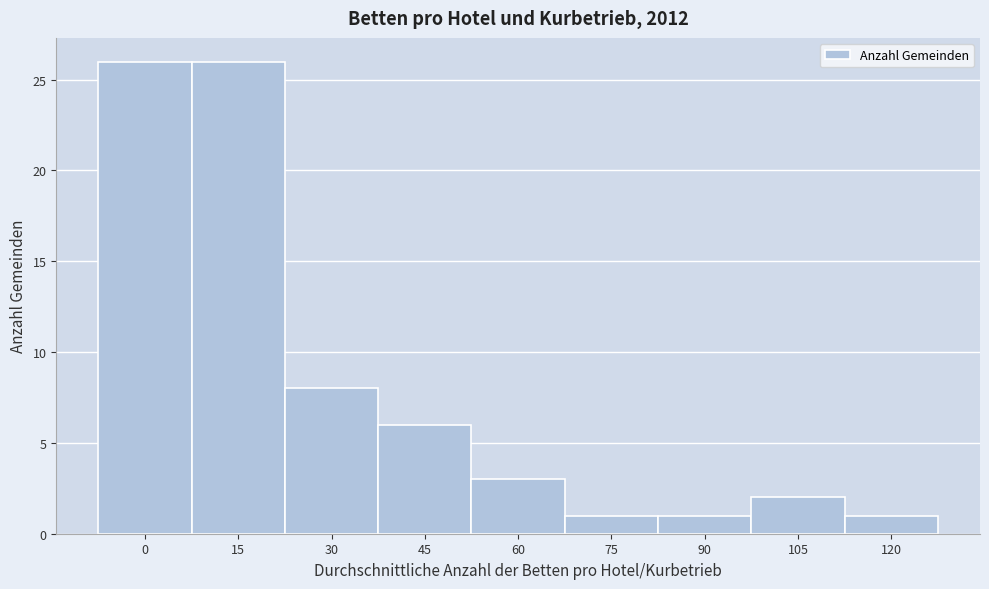

Reading left to right, what are all the values shown in this chart?

0=26	15=26	30=8	45=6	60=3	75=1	90=1	105=2	120=1